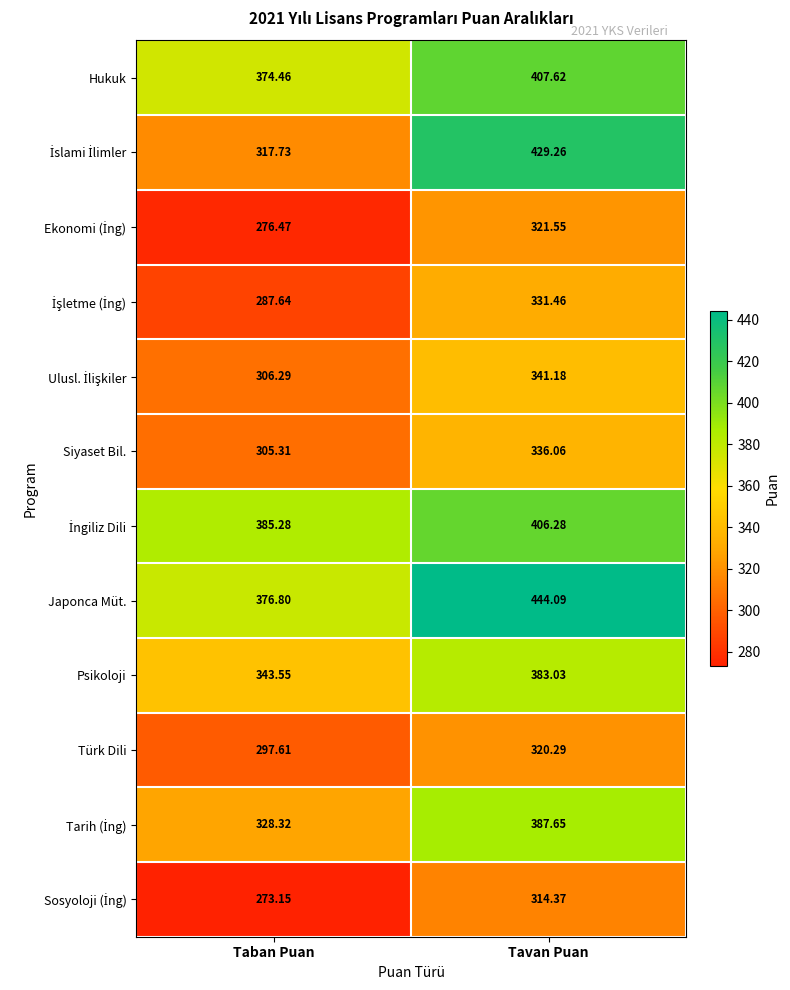

How many data points does each series have?

2